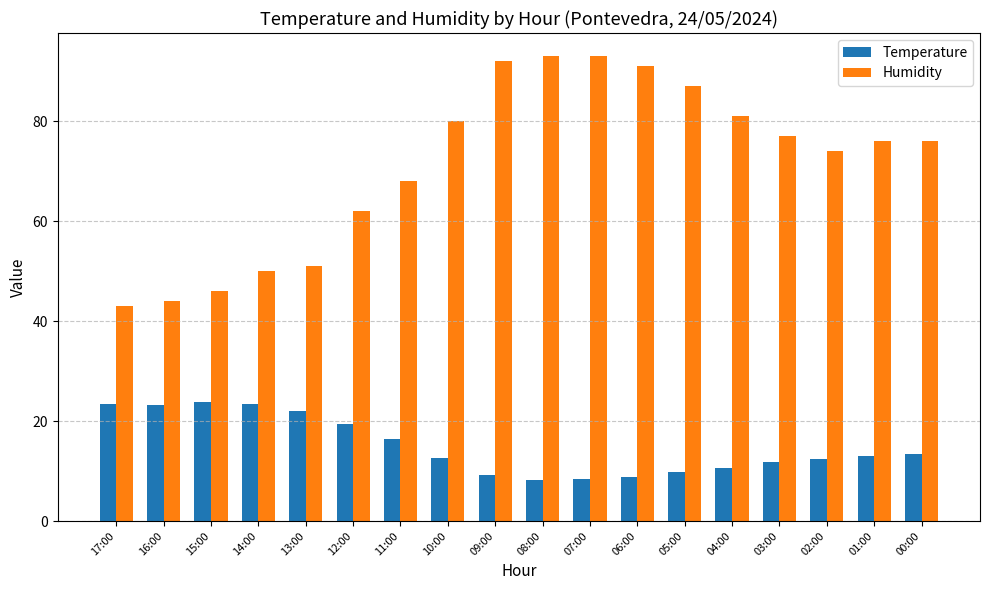

At how many categories does at least one series exceed 90?

4